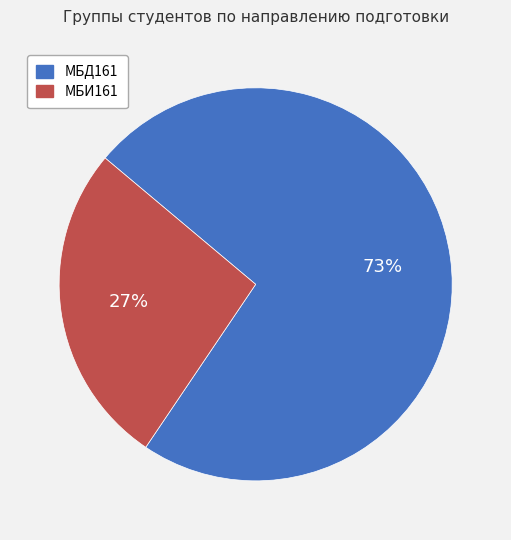

What is the ratio of the value at МБИ161 to the value at МБД161?

0.4